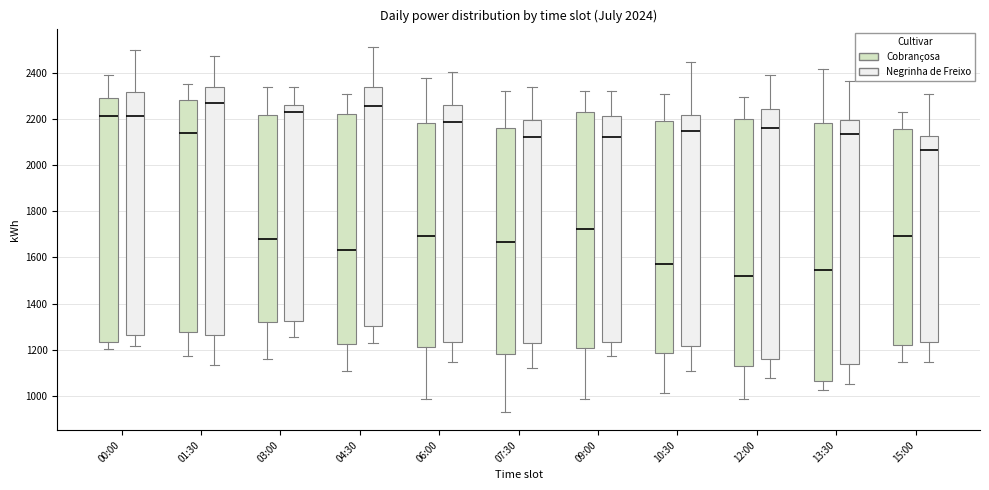

Comparing the boxes themselves (not the whiskers), which one is the tallest?

13:30 (Cobranҫosa)